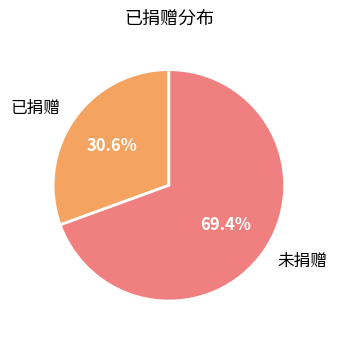

Combined, what portion of the pie is 未捐赠 and 已捐赠?

100.0%